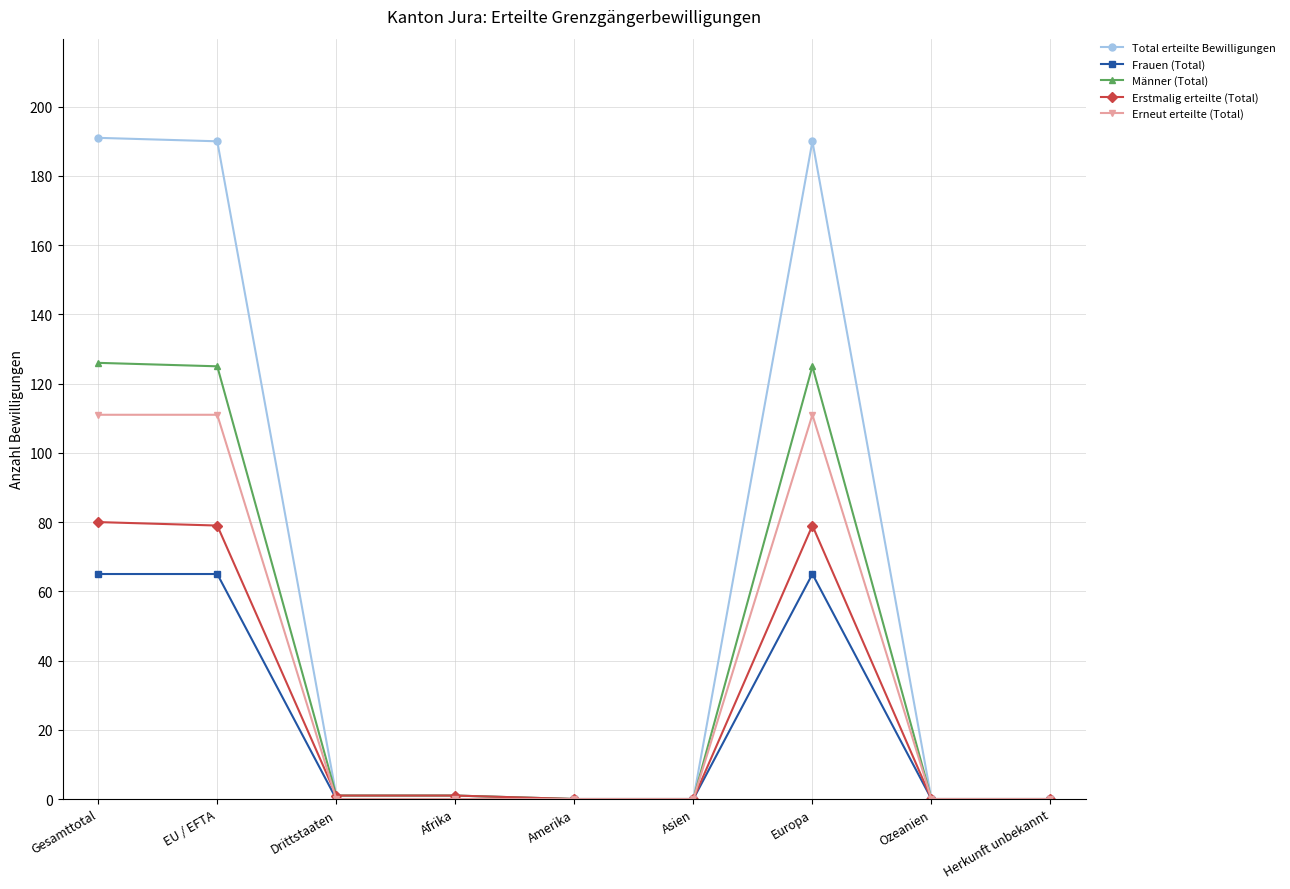

Which series changed the most between Amerika and Europa?

Total erteilte Bewilligungen